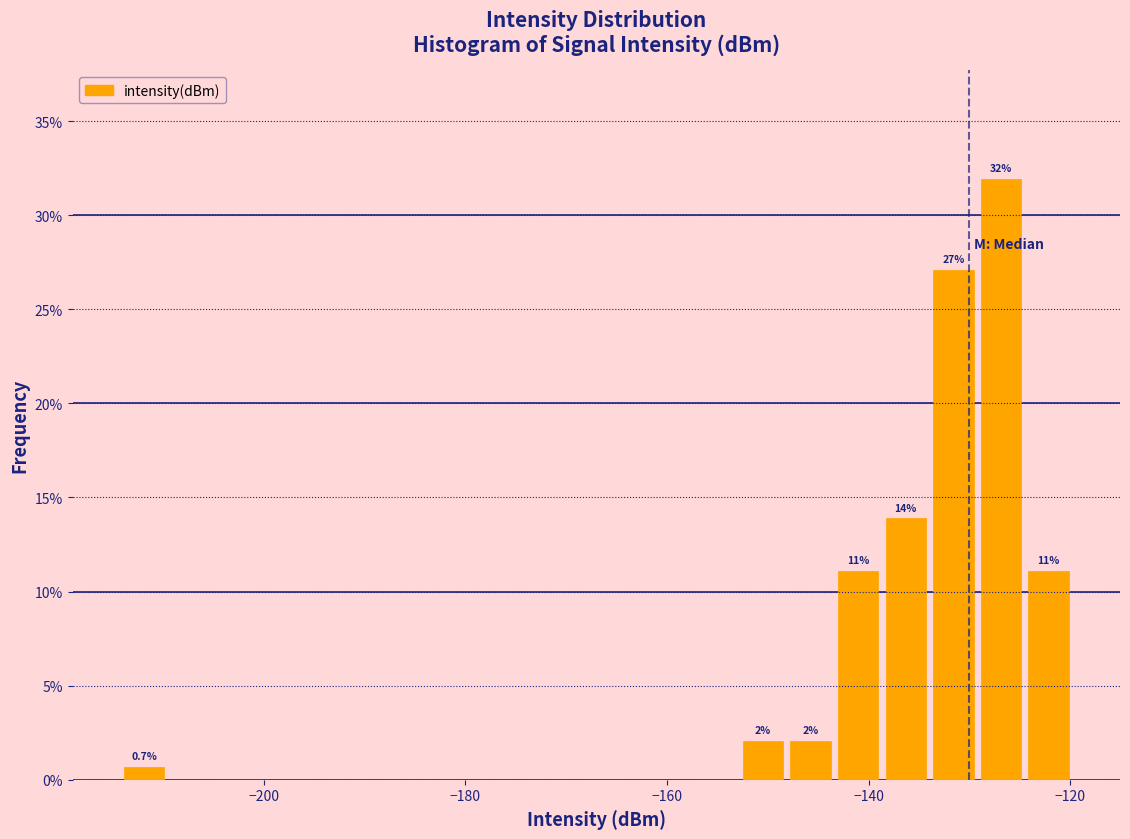

Read against the x-axis, roughly where is the centre of the tallest bar?

-126